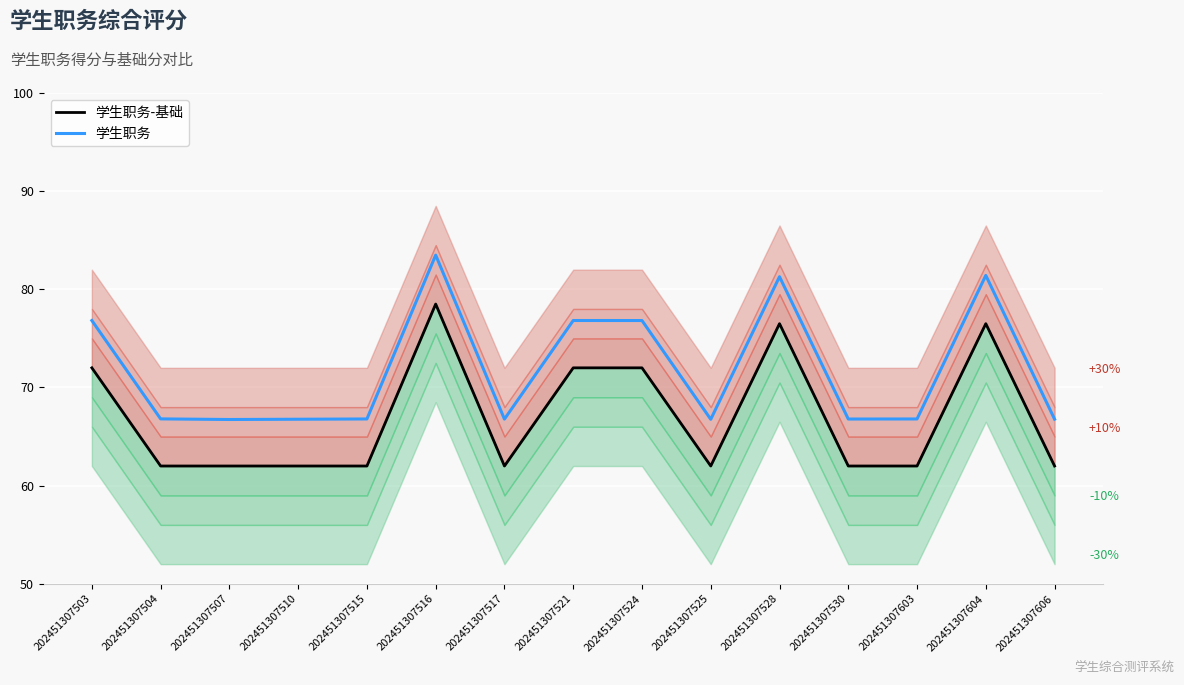

At which label is 学生职务 closest to 75?

202451307503